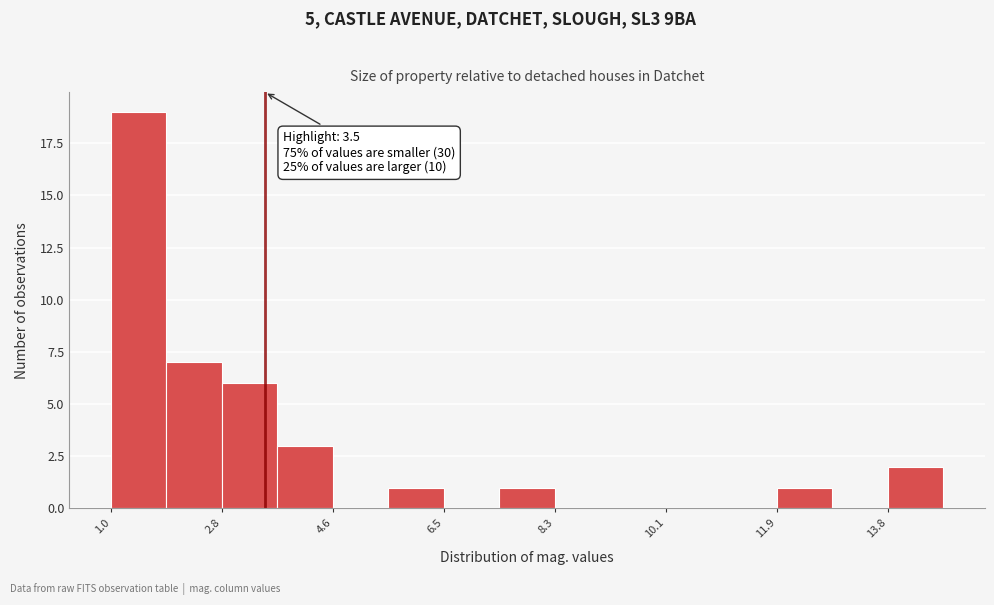

Which range on the x-axis has the tallest bar?

1.0 to 1.8